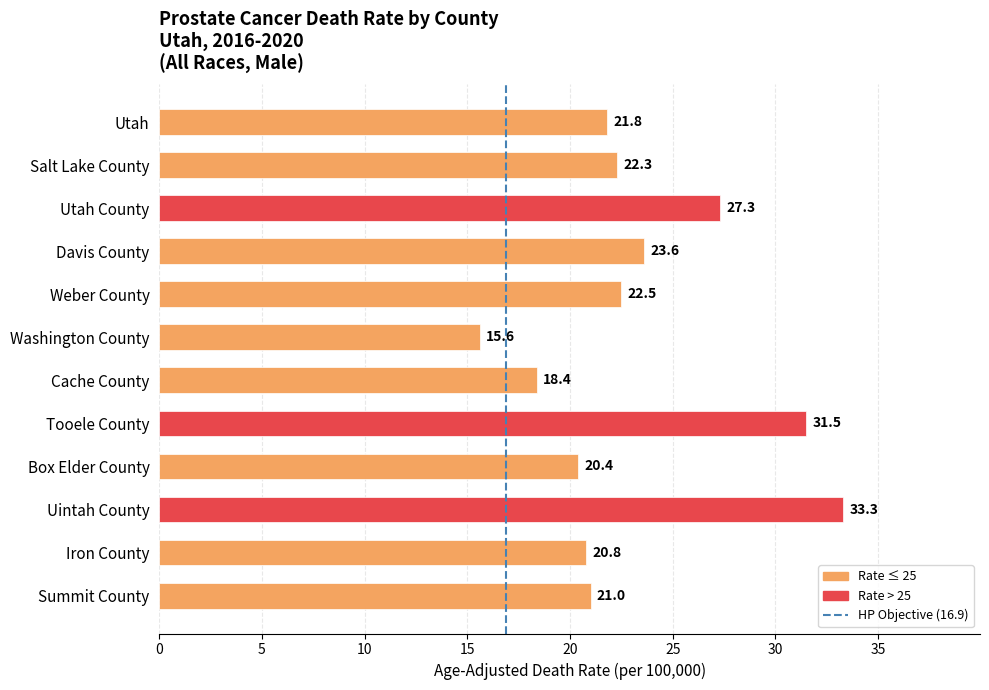

What is the approximate value at Washington County?

15.6